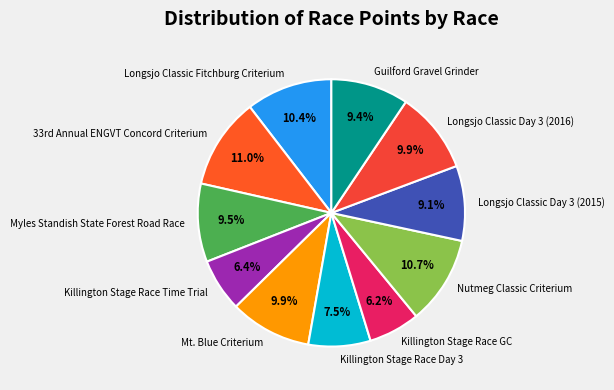

How many segments does this pie chart have?

11